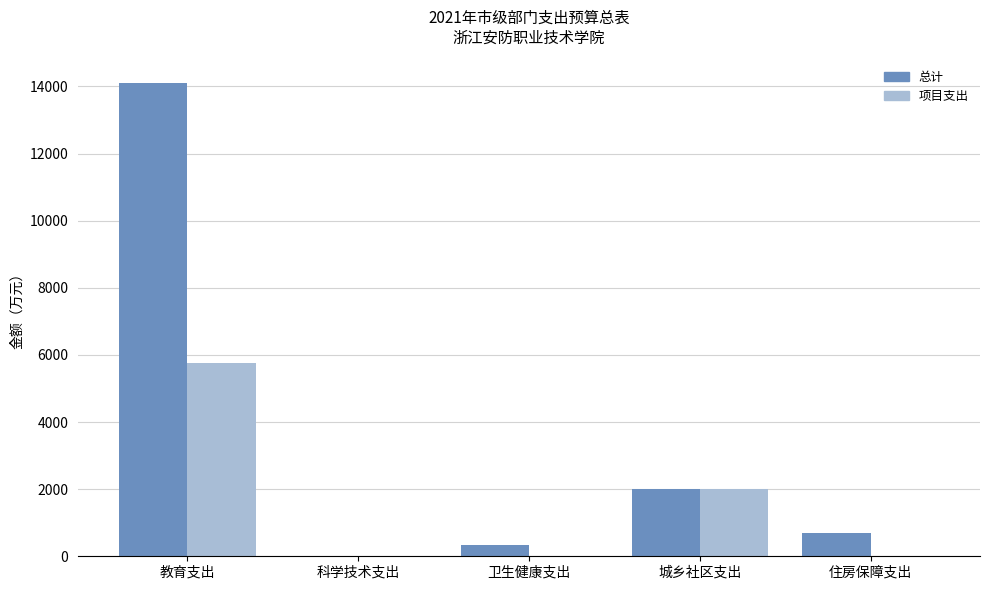

At which label does 总计 reach its peak?

教育支出